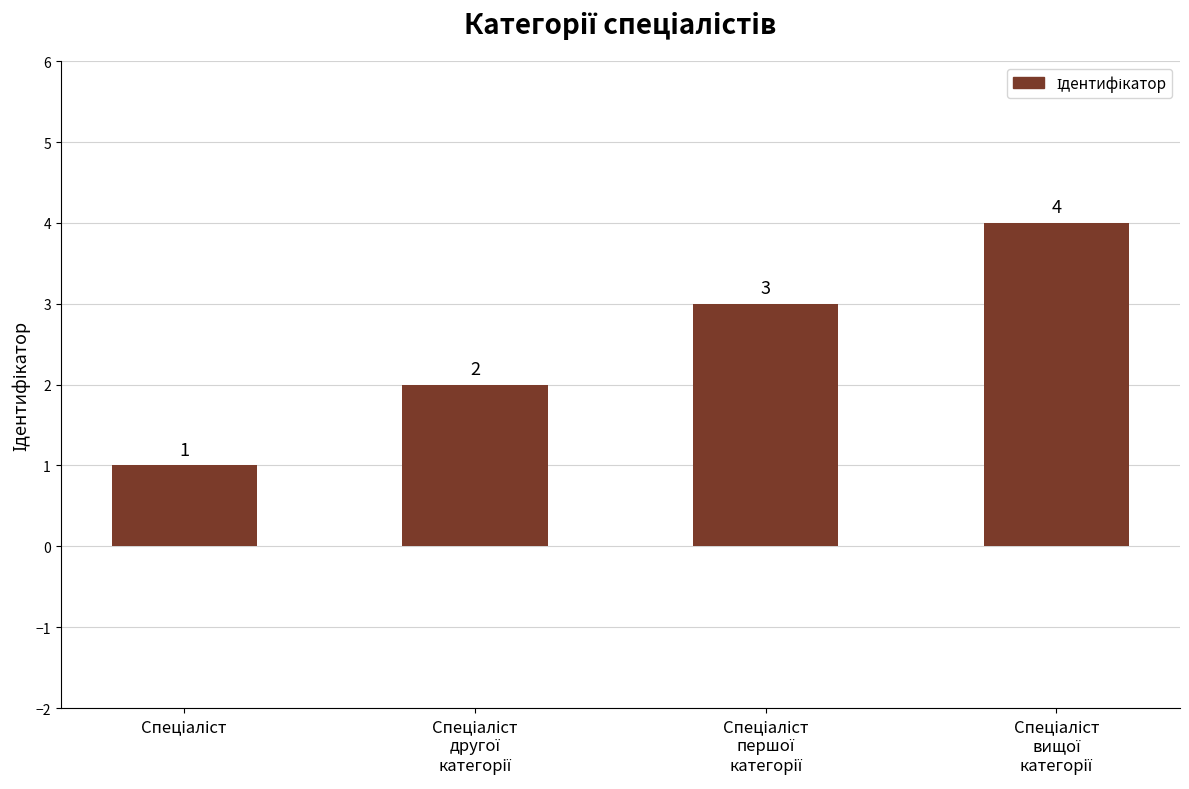

Count the number of categories in the chart.

4